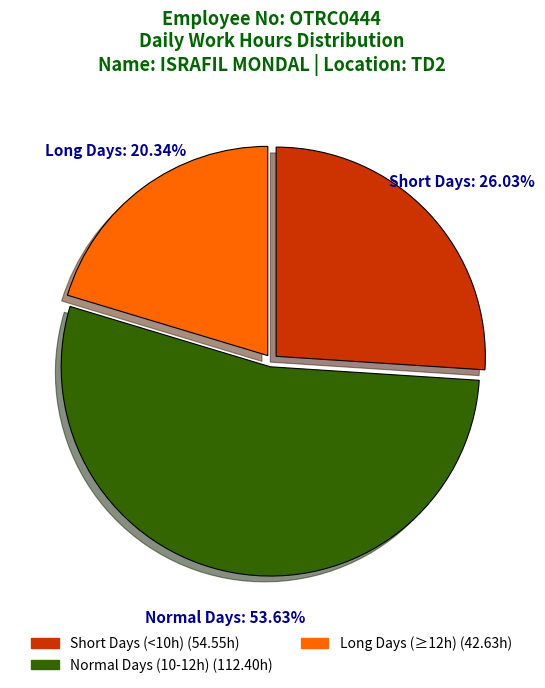

Is there a majority slice in this chart?

Yes